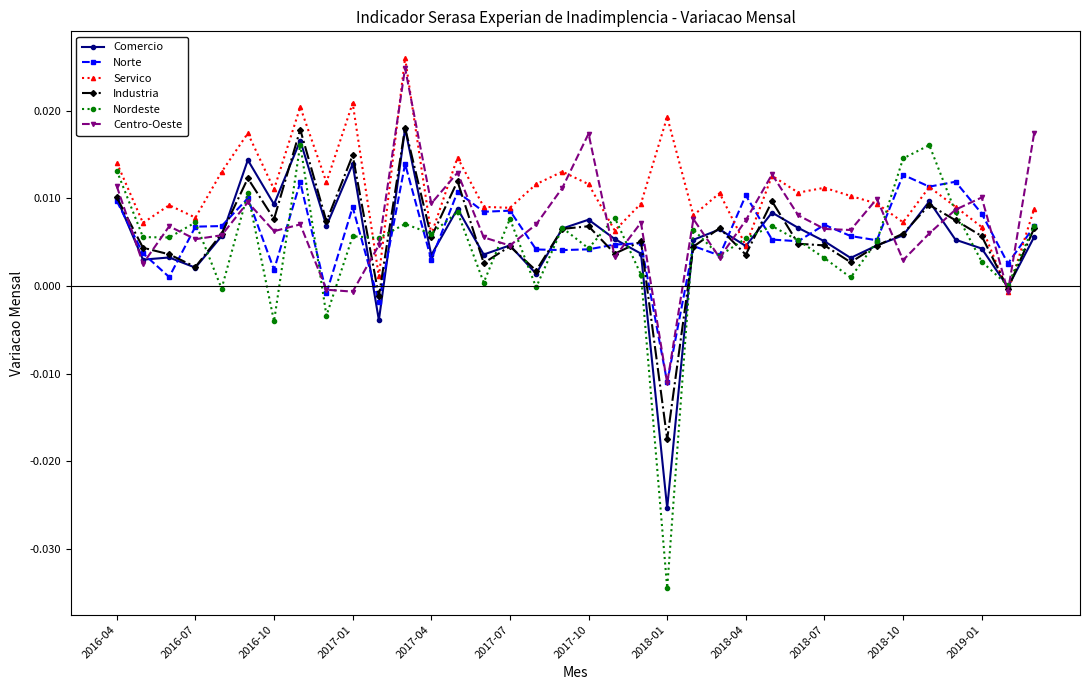

True or false: Industria has more than 0 points higher than both neighbors.

True